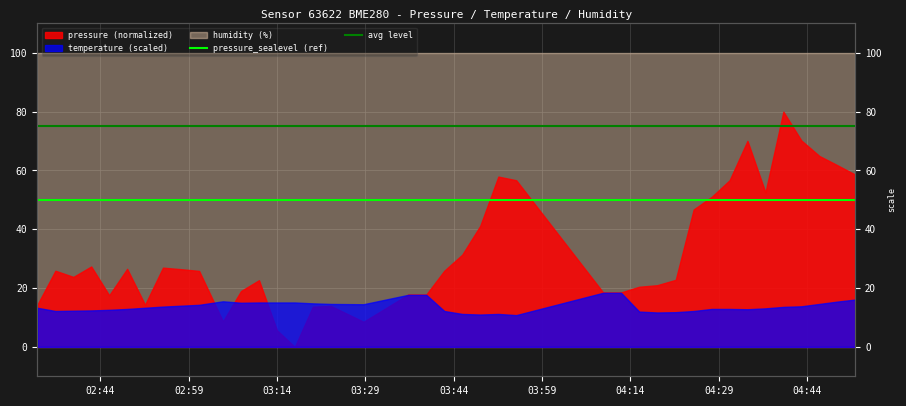

What is the lowest value of the pressure_sealevel (ref) series?

50